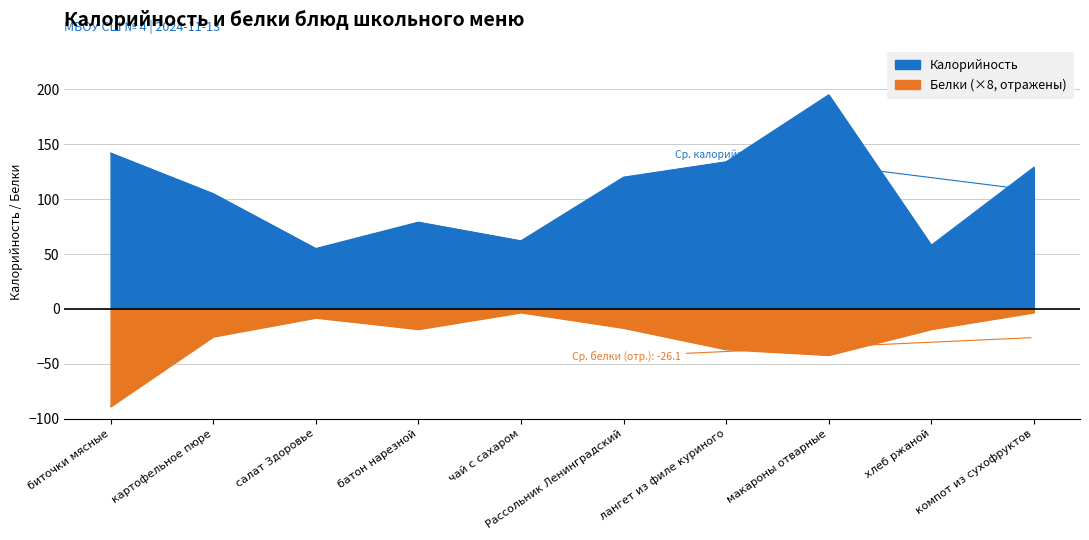

True or false: Белки has more than 0 interior local peaks.

True